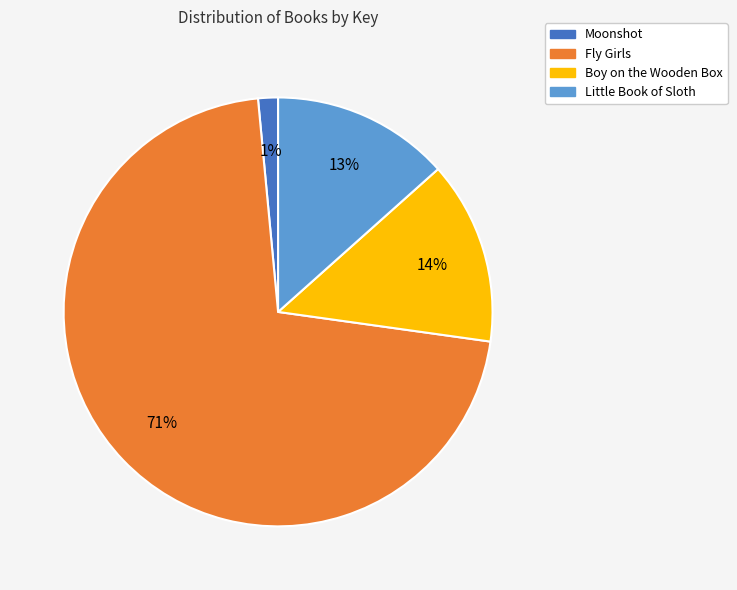

Is Fly Girls the majority of the pie?

Yes